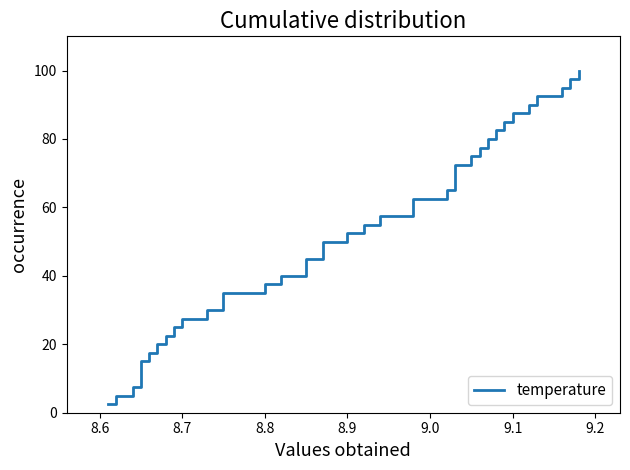

What position from the left is 8.8?

15